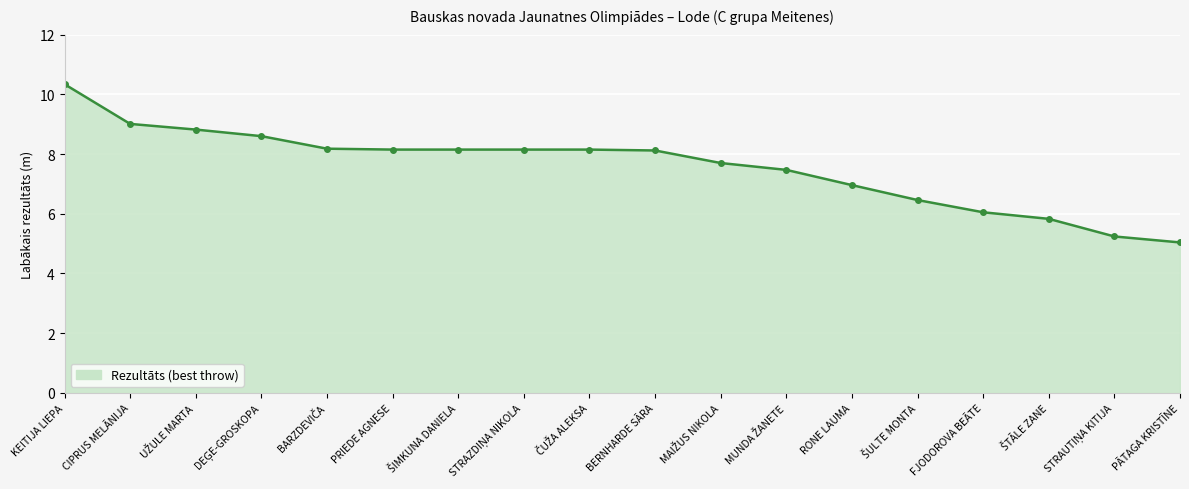

Count the number of data series in this chart.

1